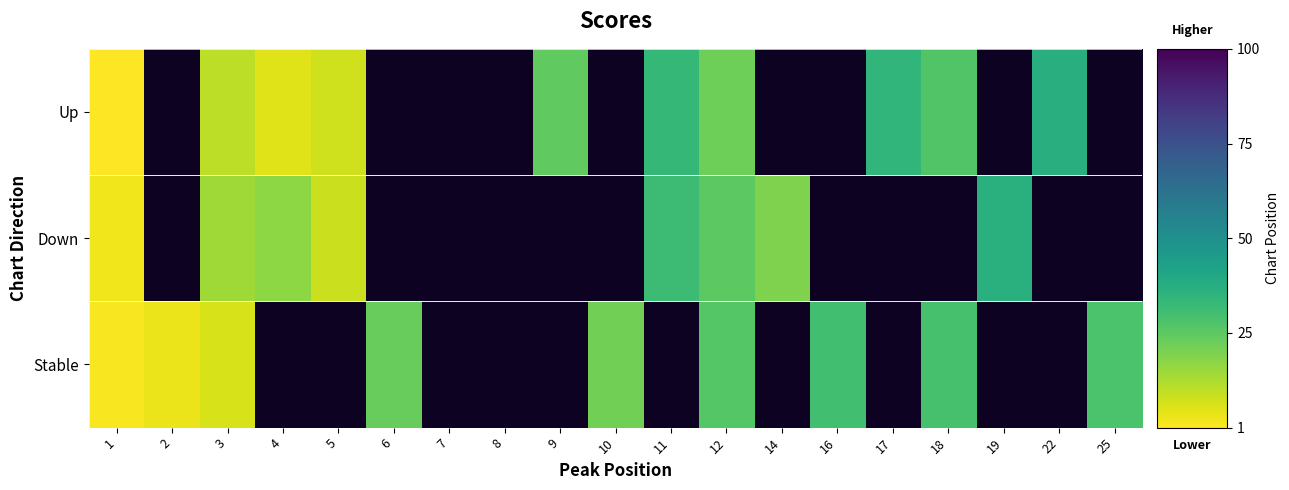

At which label does Up reach its peak?

22